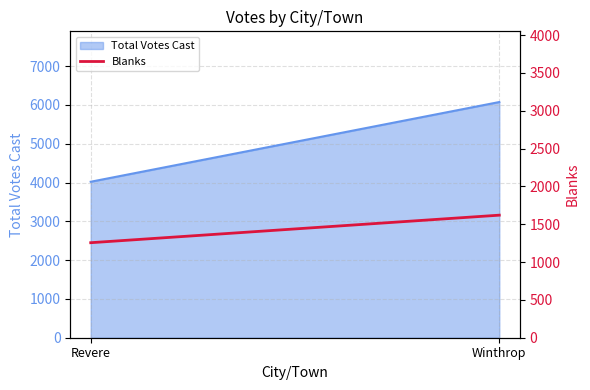

Rank the categories by value from highest to lowest.

Winthrop, Revere